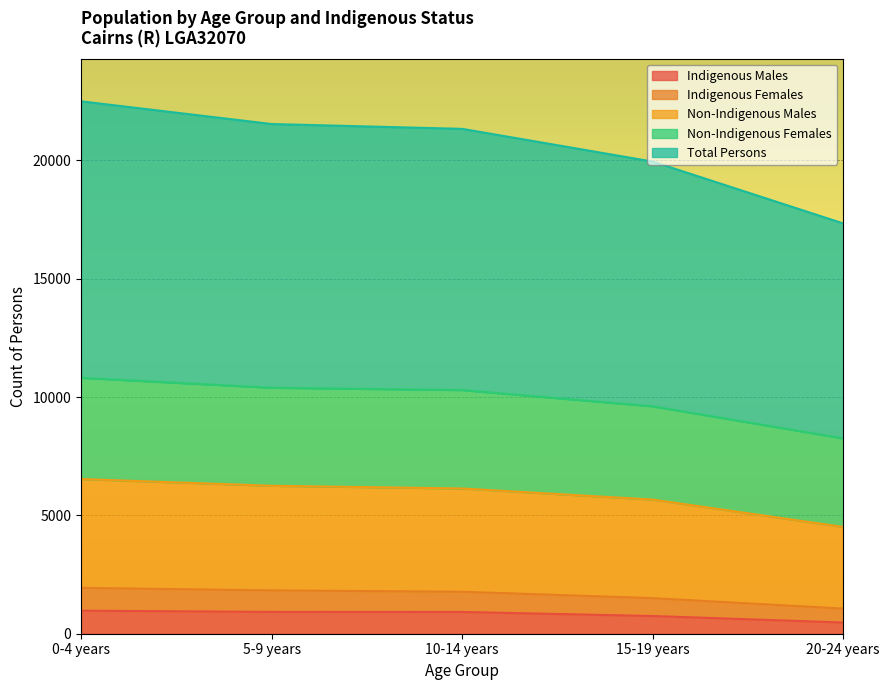

What position from the right is 15-19 years?

2